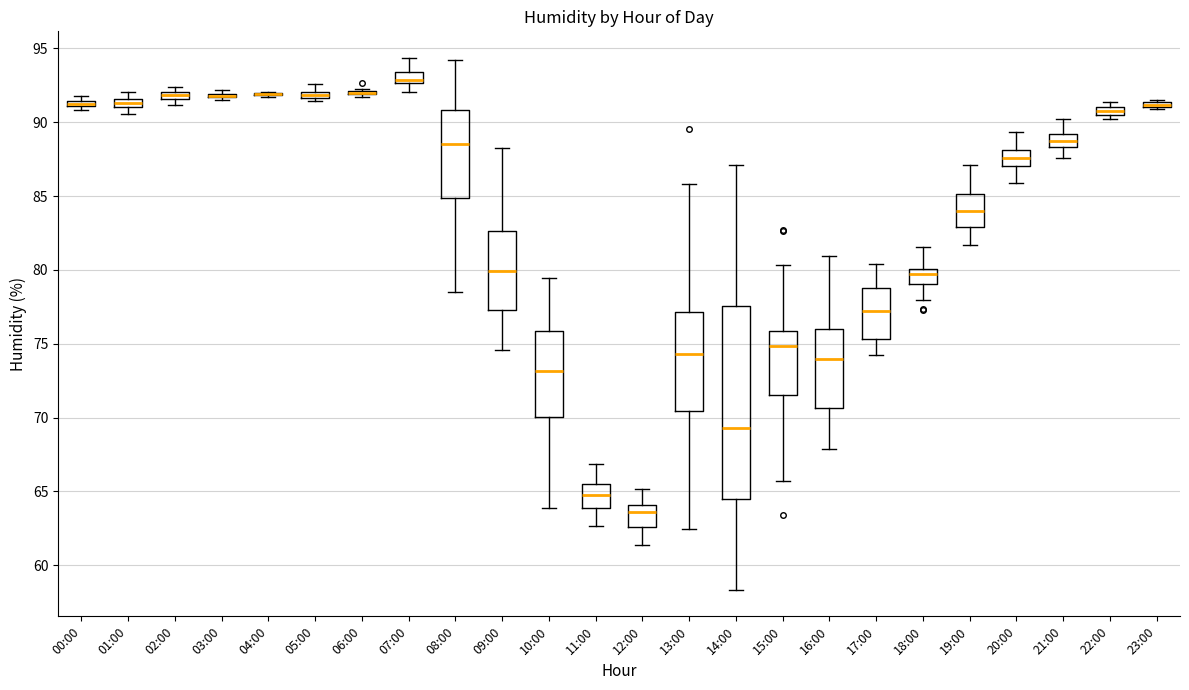

Which box is the tallest, from its lower edge to its upper edge?

14:00